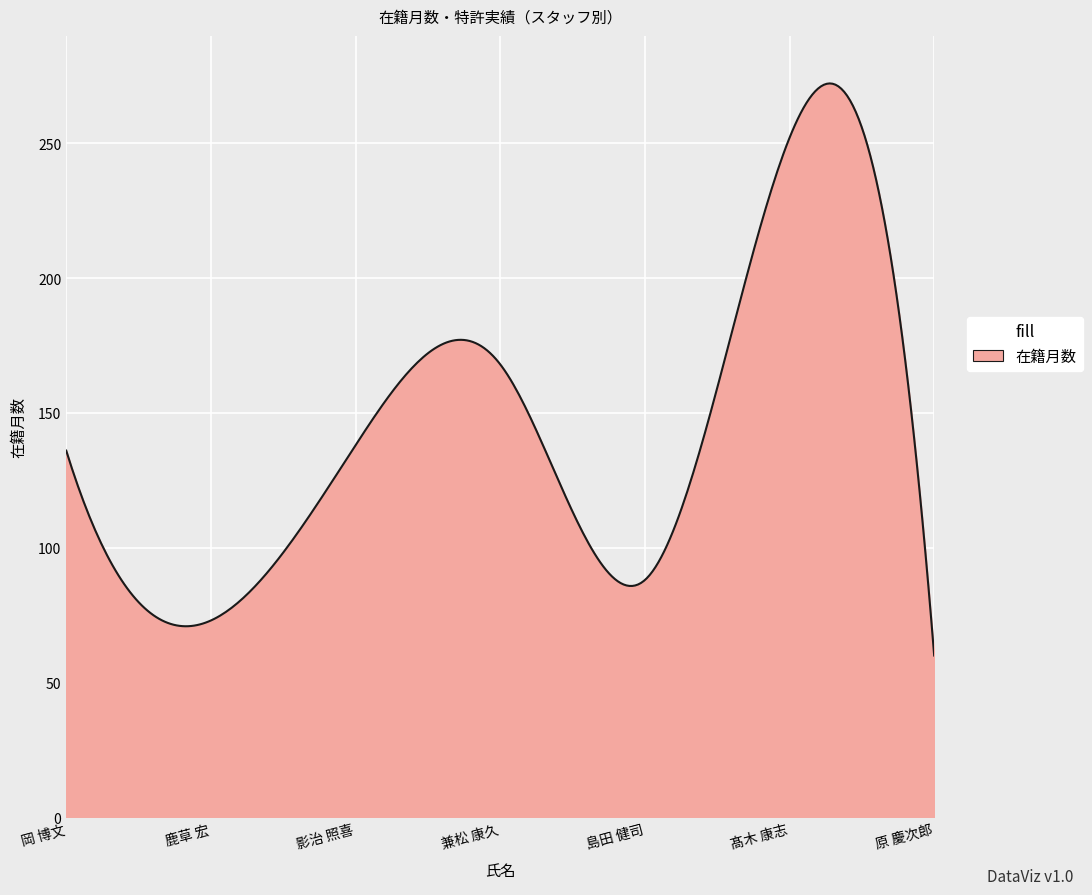

What is the greatest value displayed?

272.2